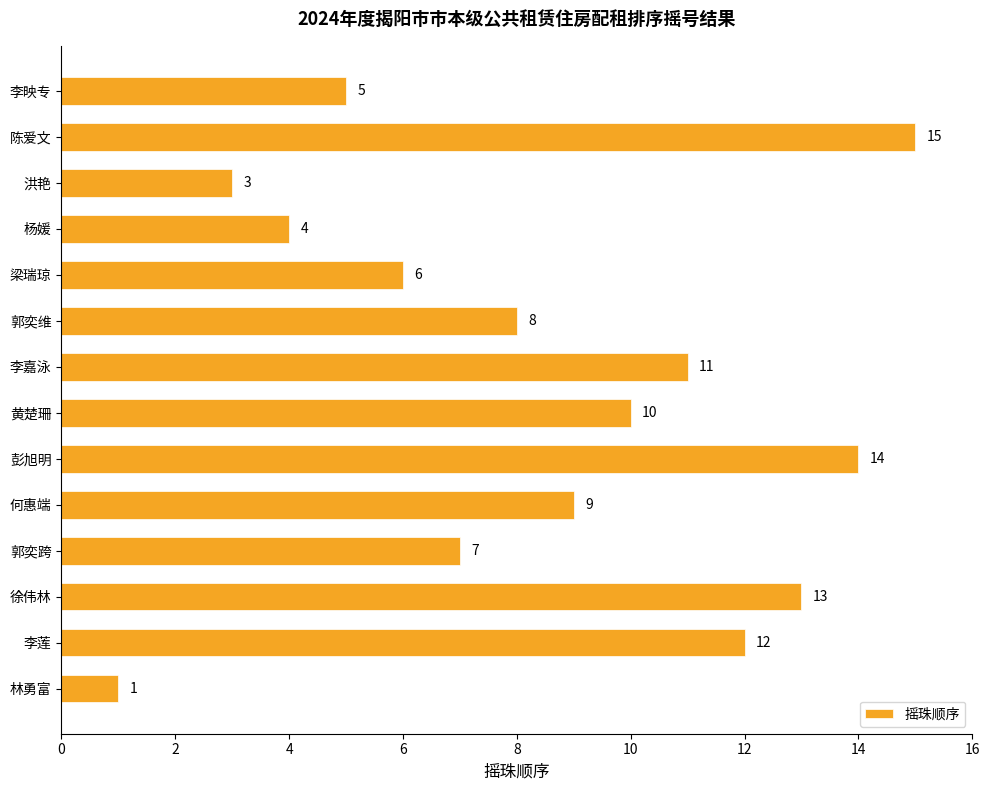

What is the sum of the values at 洪艳 and 黄楚珊?

13